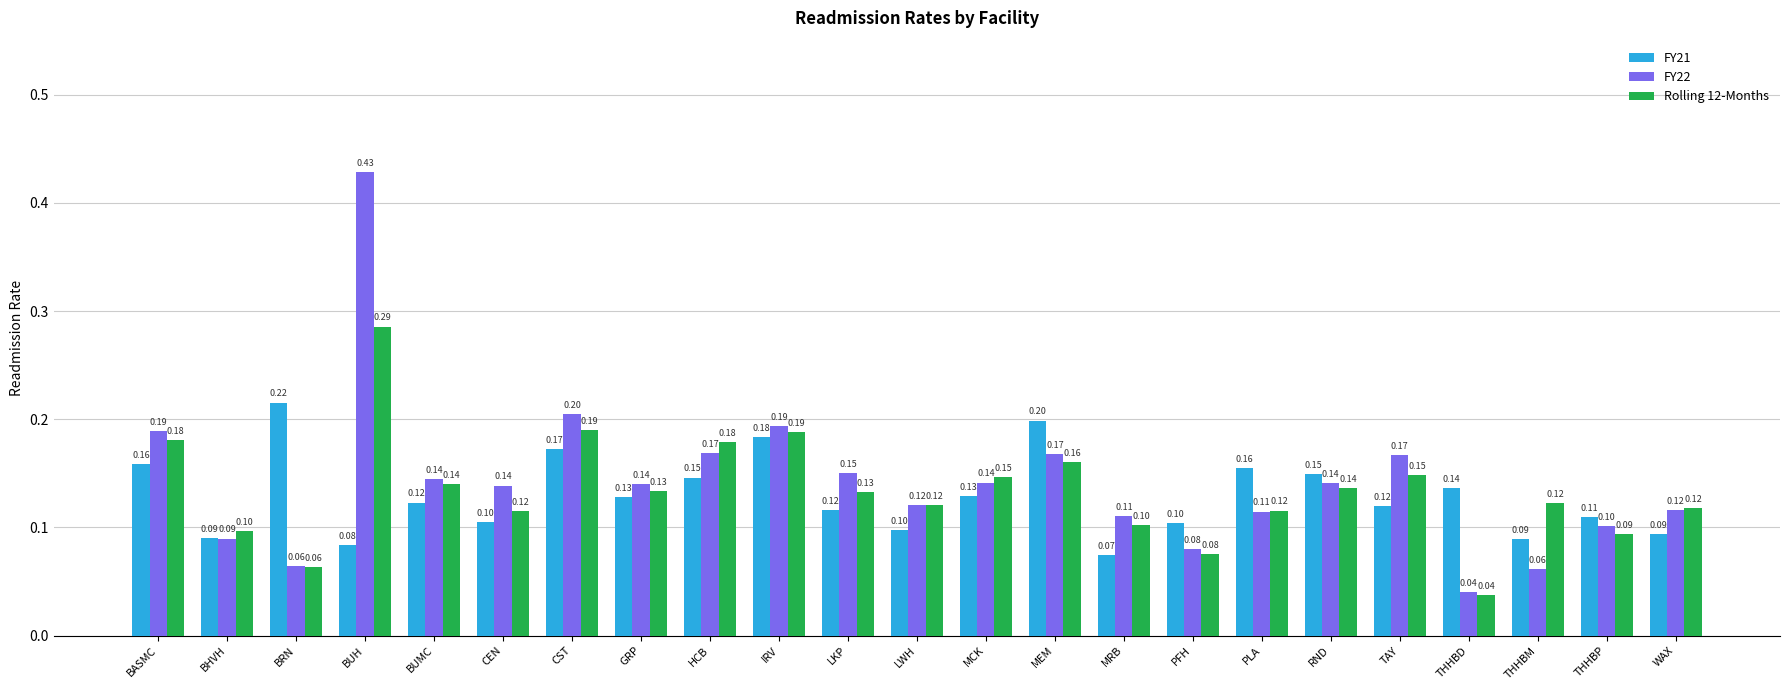

Are the bars horizontal?

No